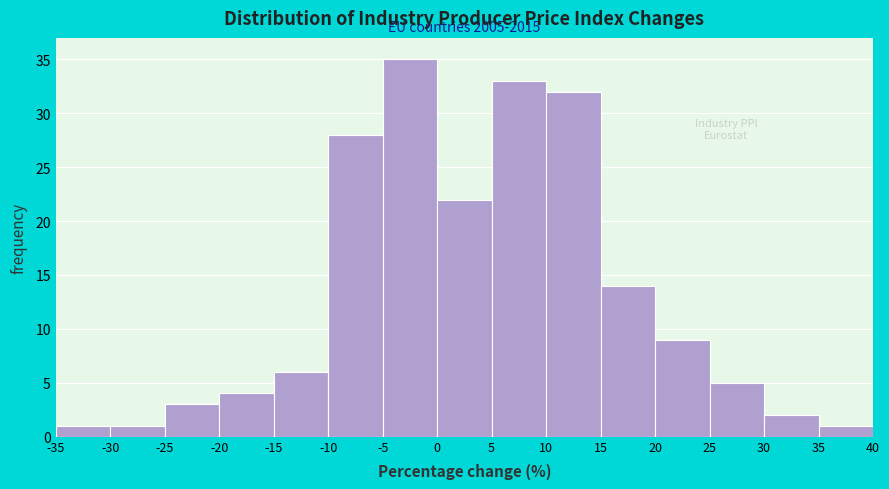

Over which range of the x-axis is the bar tallest?

-5 to 0